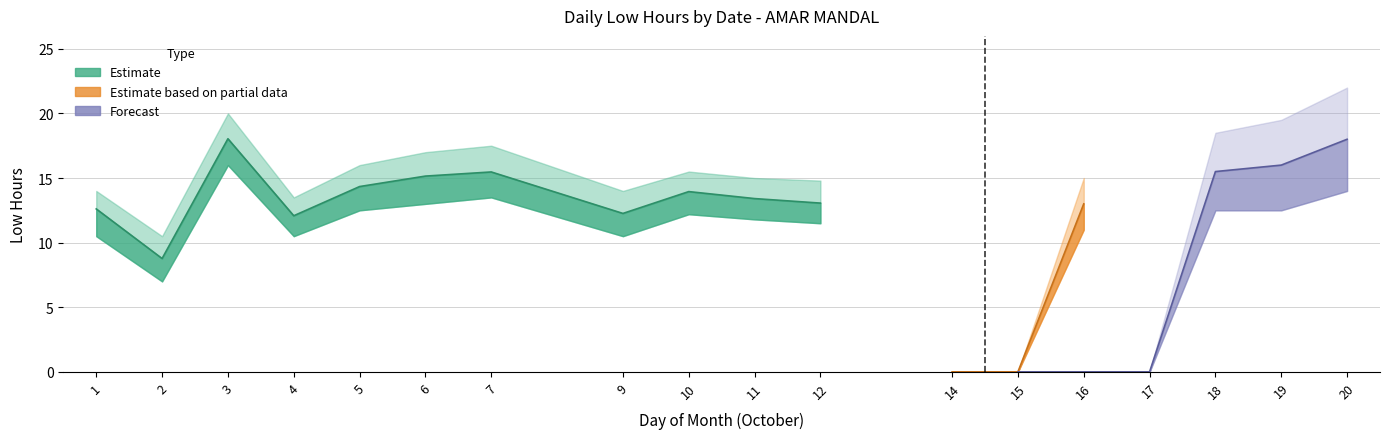

The chart shows a value of -8.5 at 17. True or false?

False